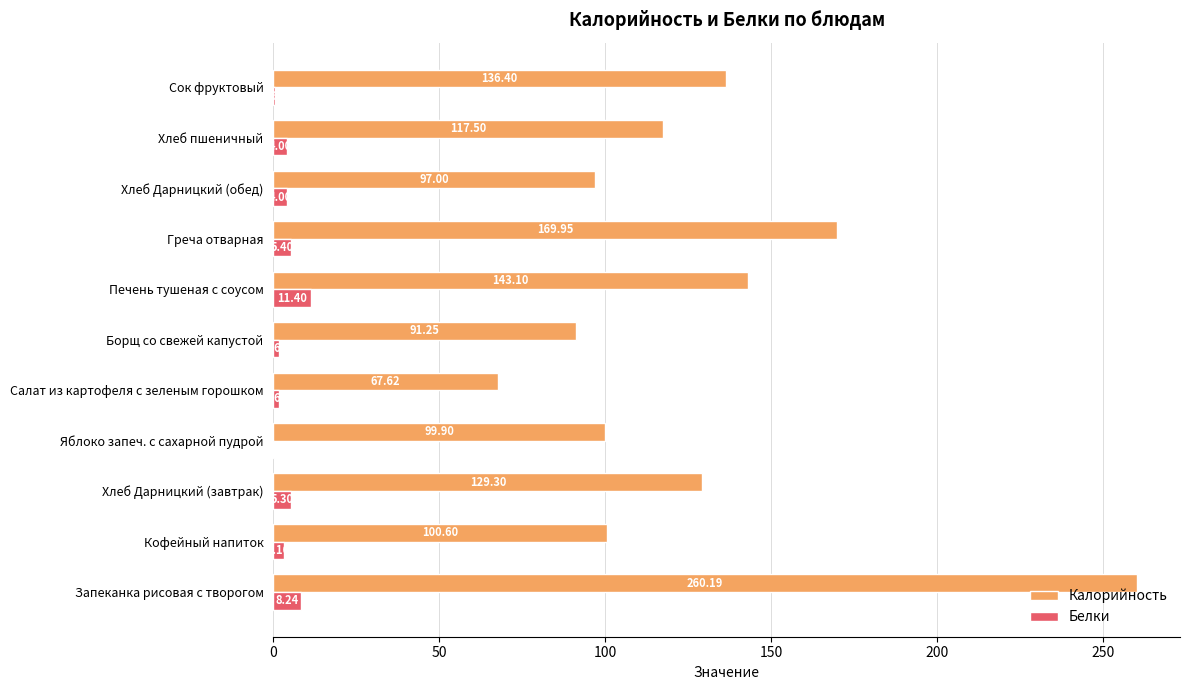

What are all the series names shown in the legend?

Калорийность, Белки